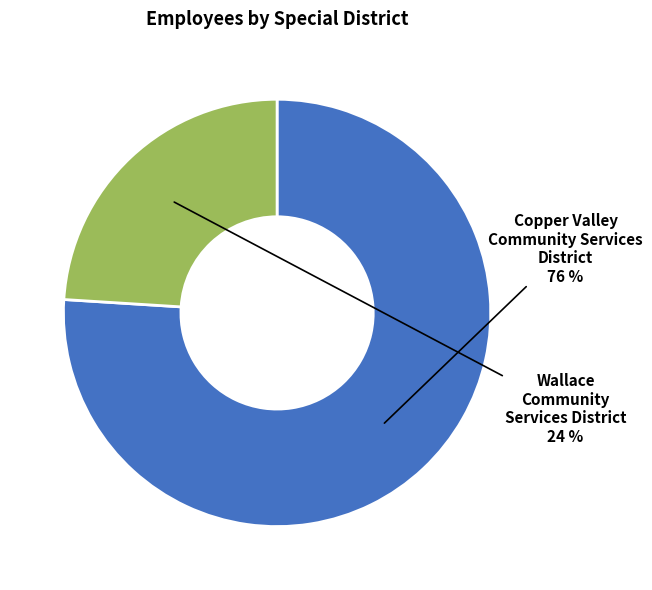

Combined, do Wallace Community Services District and Copper Valley Community Services District account for over 50%?

Yes